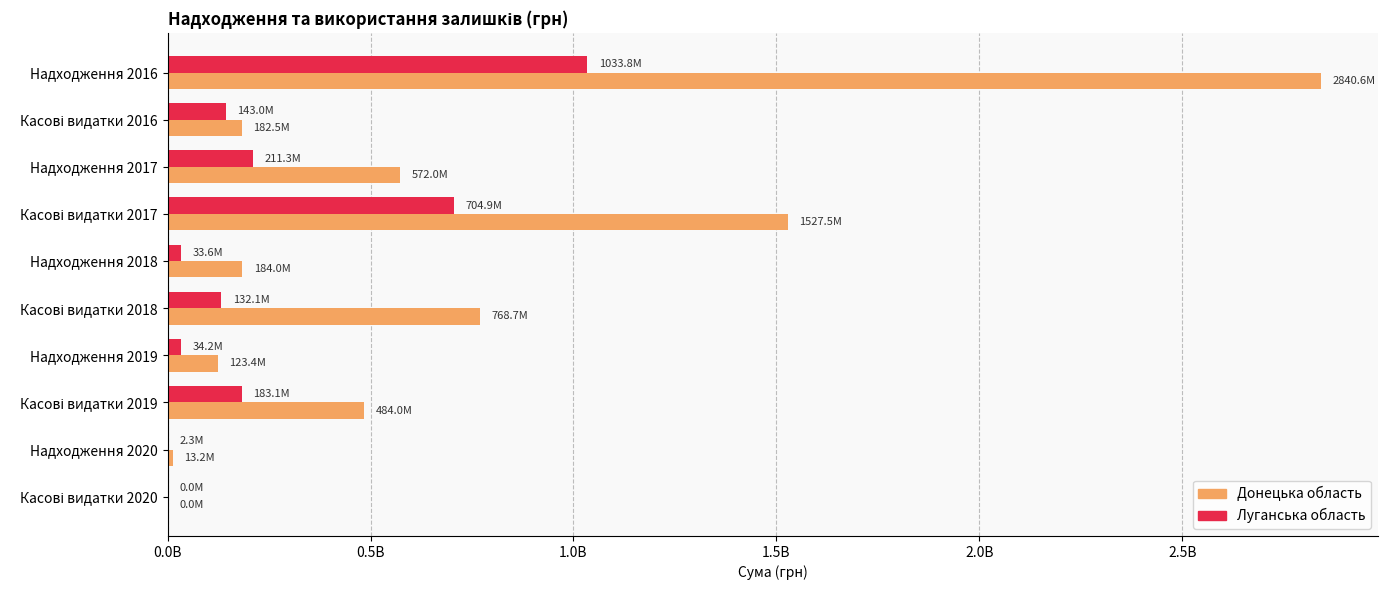

What are all the series names shown in the legend?

Донецька область, Луганська область